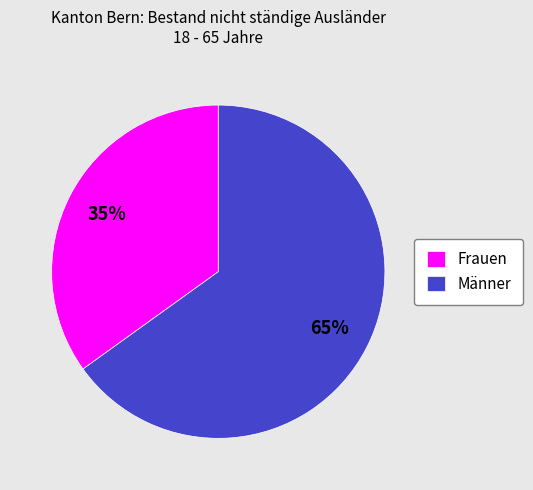

Combined, do Männer and Frauen account for over 50%?

Yes